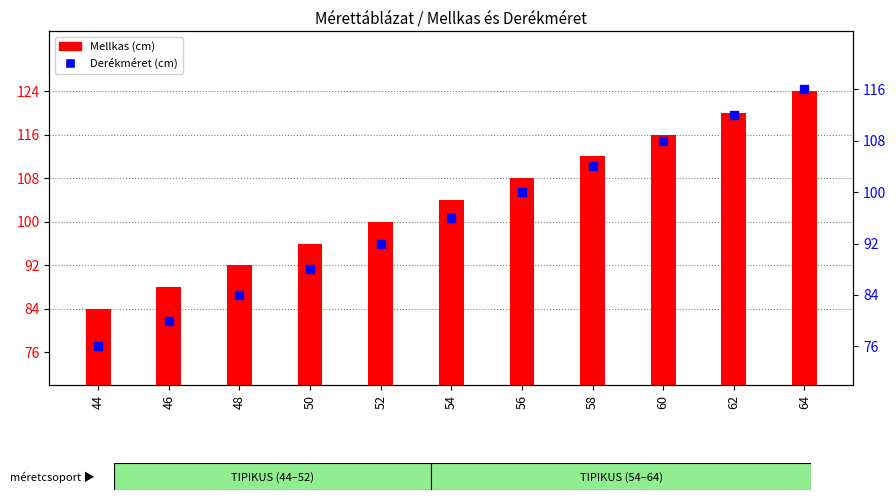

Which series reaches the maximum Y coordinate?

Mellkas (cm)